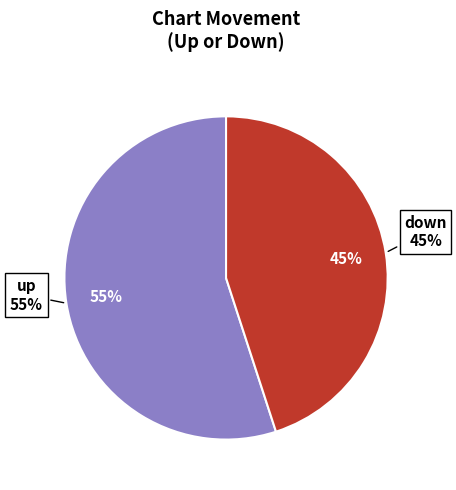

Combined, do down and up account for over 50%?

Yes